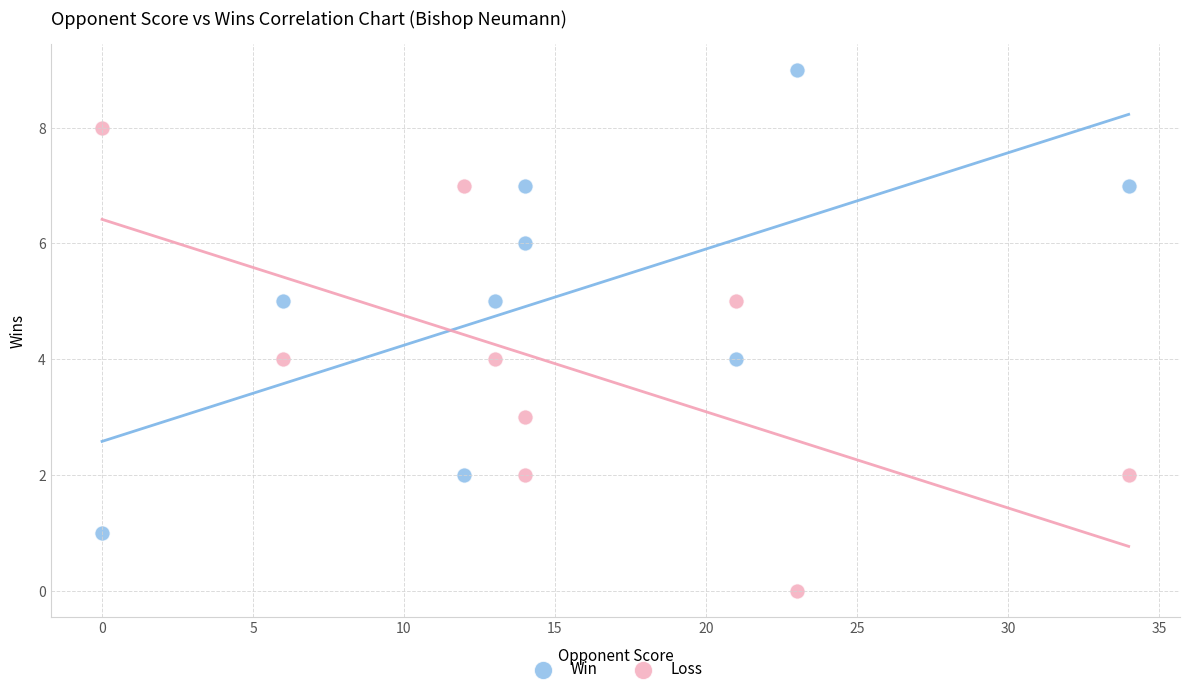

What are all the series names shown in the legend?

Win, Loss